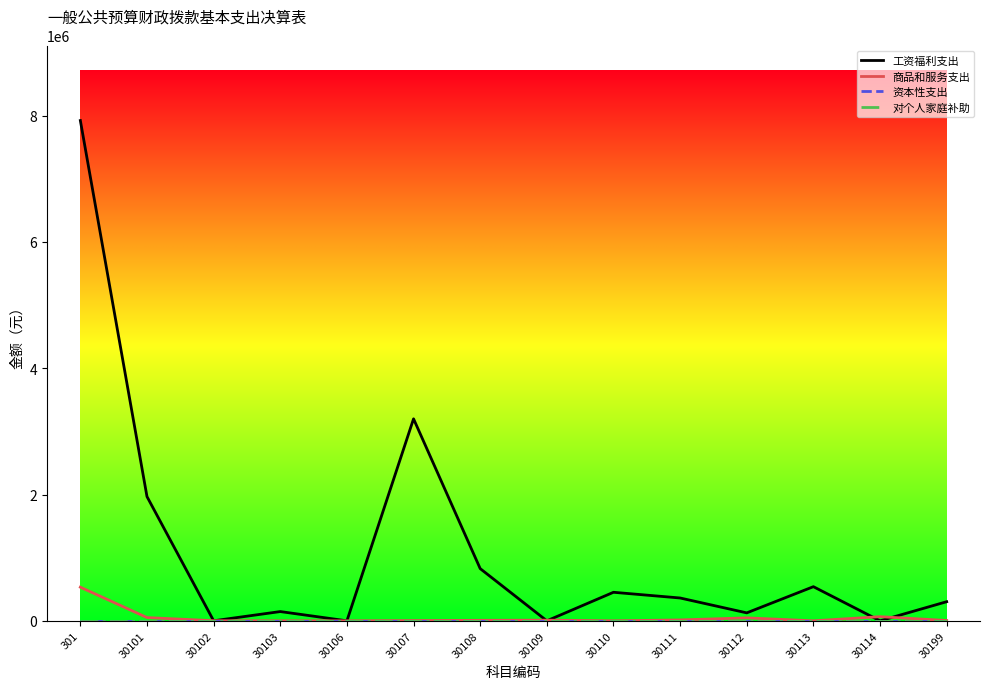

At 30109, list the series in order from smallest to largest.

工资福利支出, 资本性支出, 对个人家庭补助, 商品和服务支出